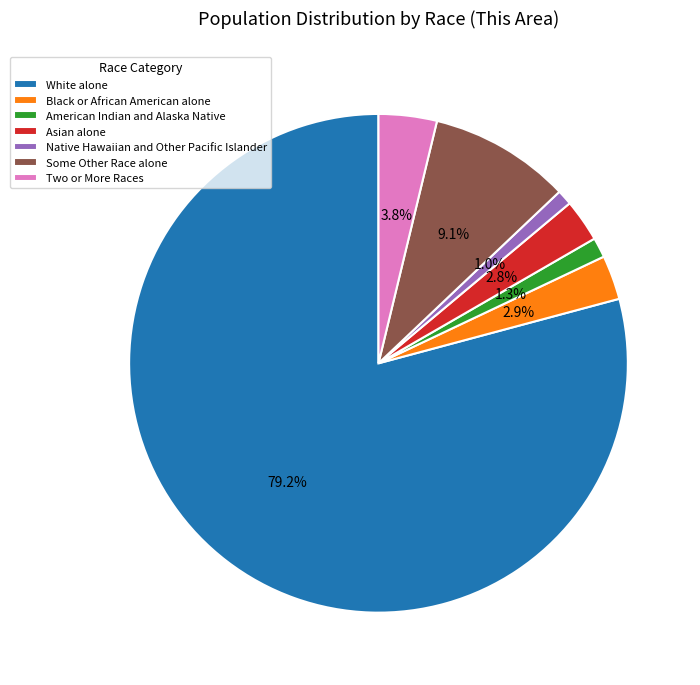

How much of the chart is everything except Black or African American alone?

97.1%